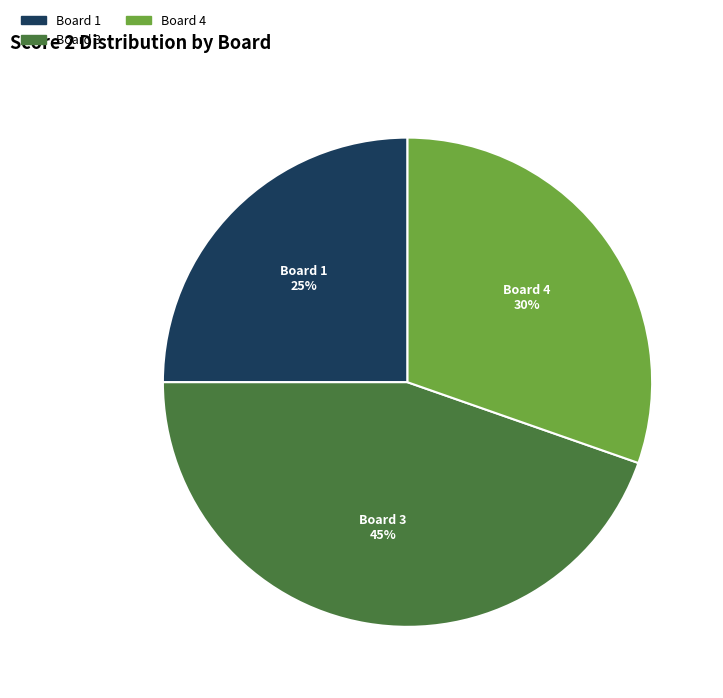

Is there a majority slice in this chart?

No